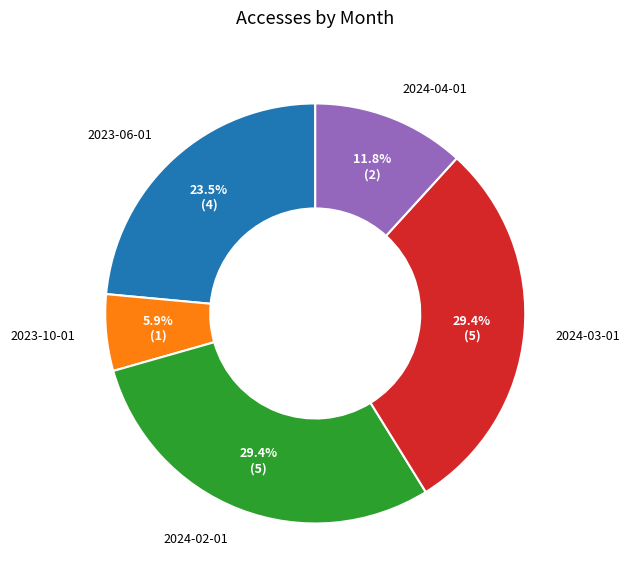

The 2024-02-01 slice represents 29% of the pie. True or false?

True